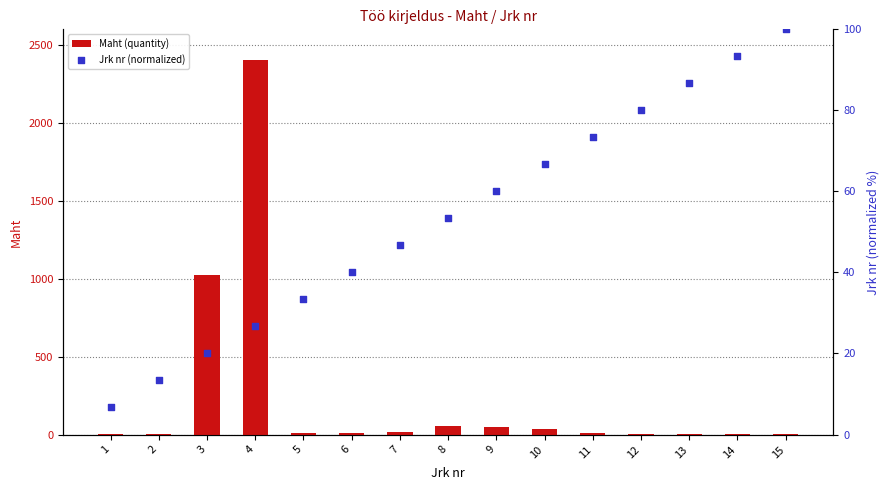

Is the value of Maht (quantity) at 1 greater than the value of Jrk nr (normalized) at 7?

No